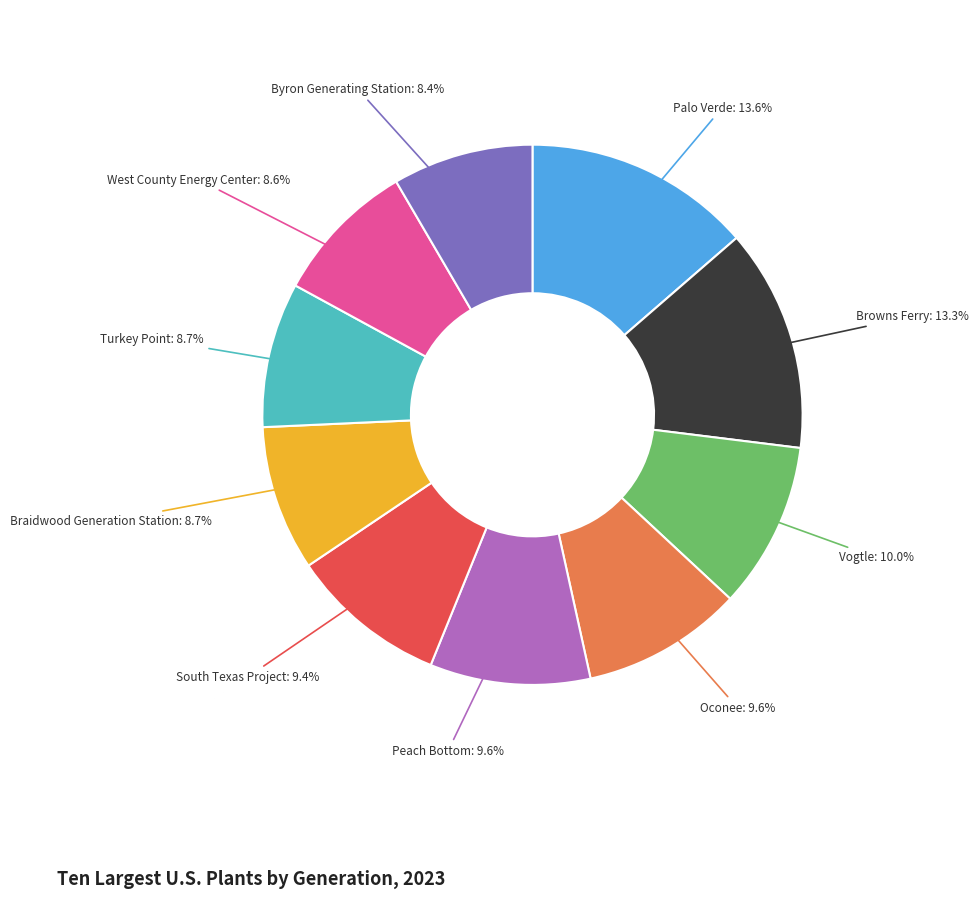

How much of the chart is everything except South Texas Project?

90.6%